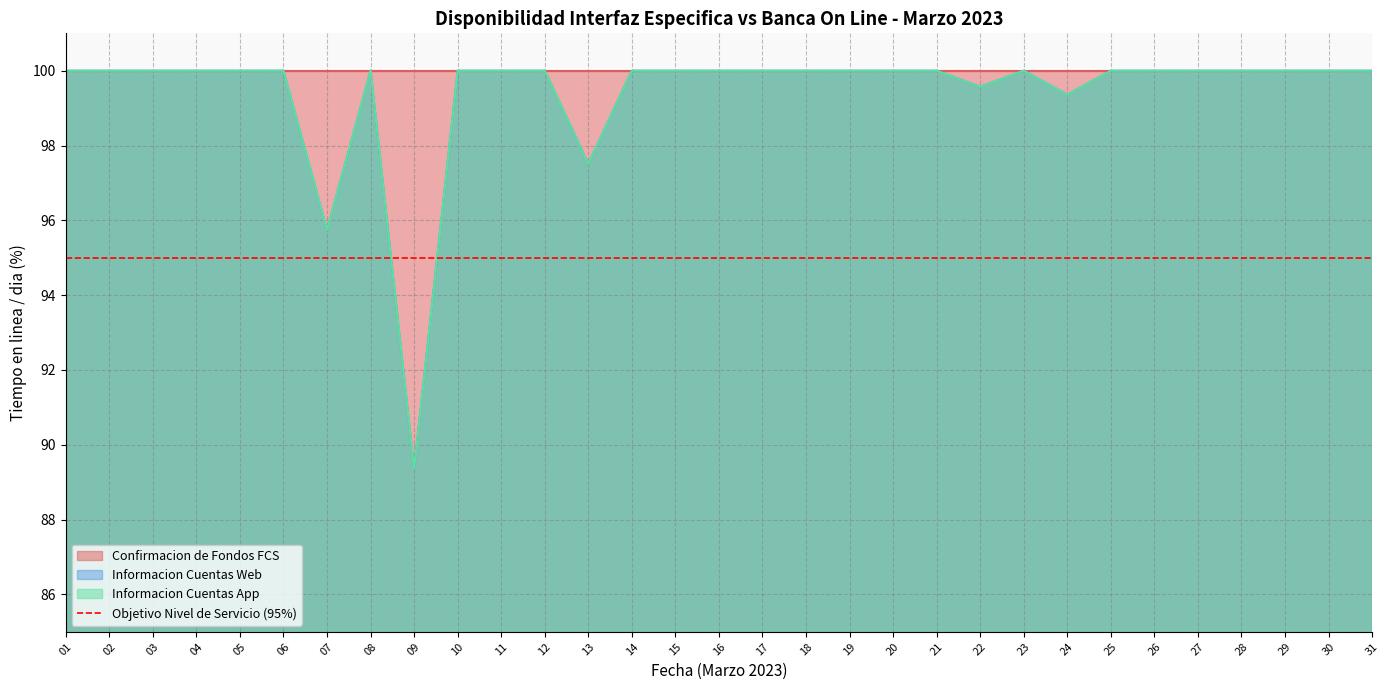

True or false: Informacion Cuentas App has more than 0 interior local peaks.

True